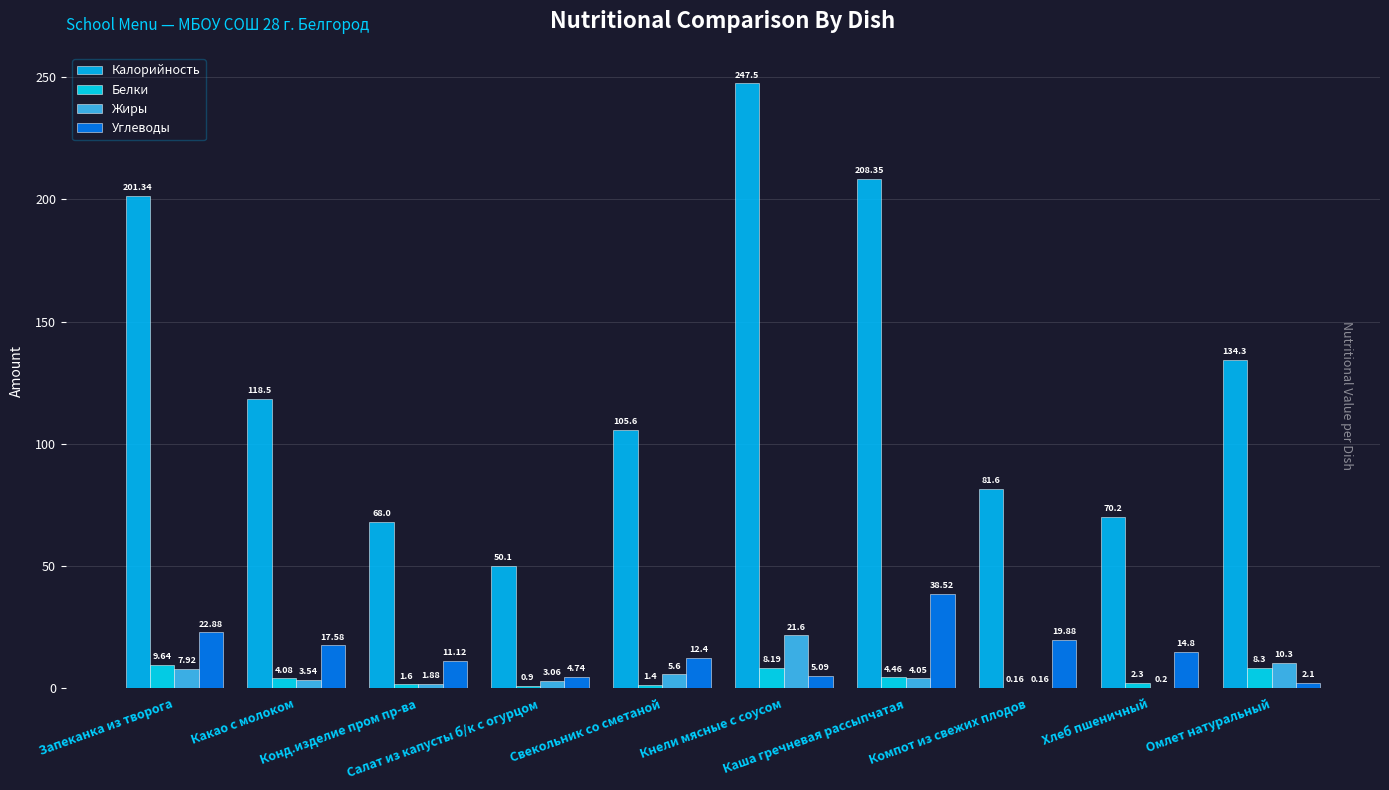

What is the smallest value displayed?

0.2